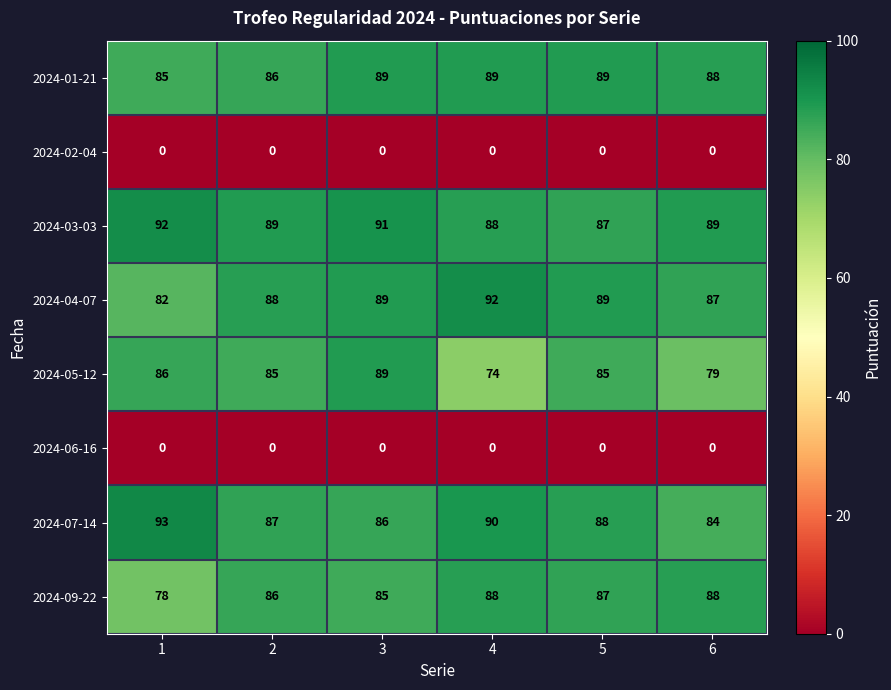

Which series has the widest spread of values?

2024-05-12